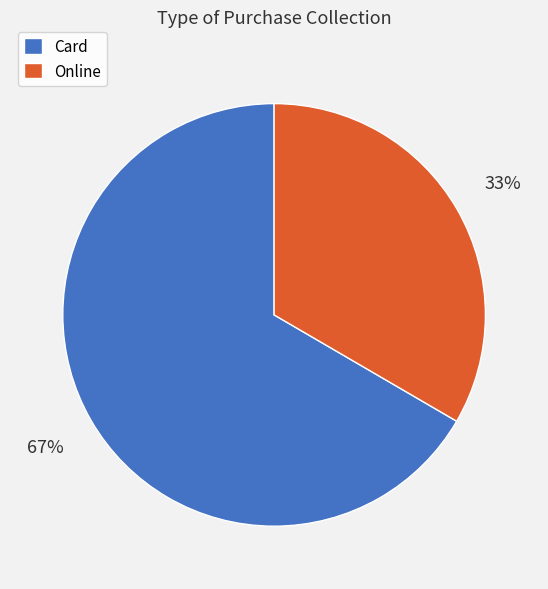

Which slice represents more than half of the pie?

Card